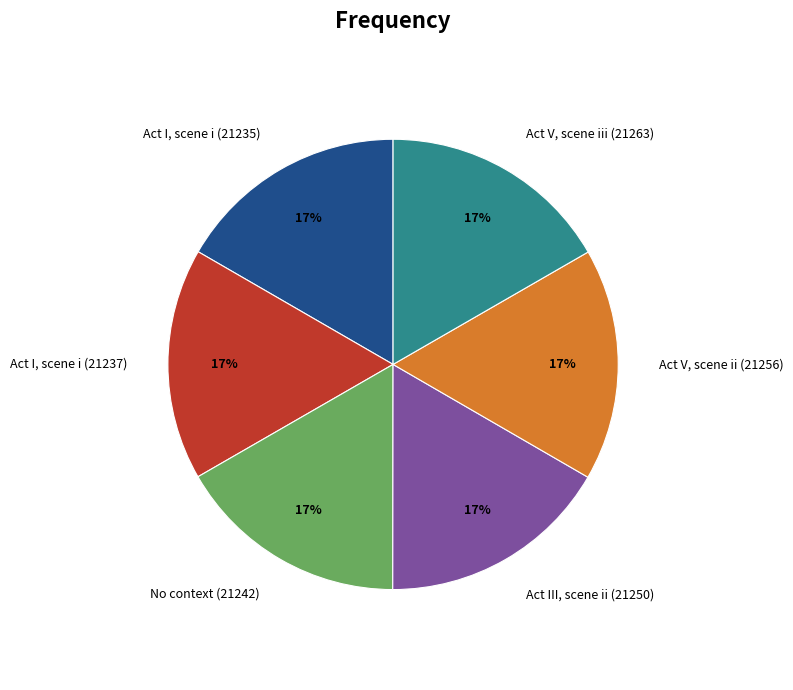

To the nearest percent, what percentage of the pie is Act I, scene i (21235)?

17%